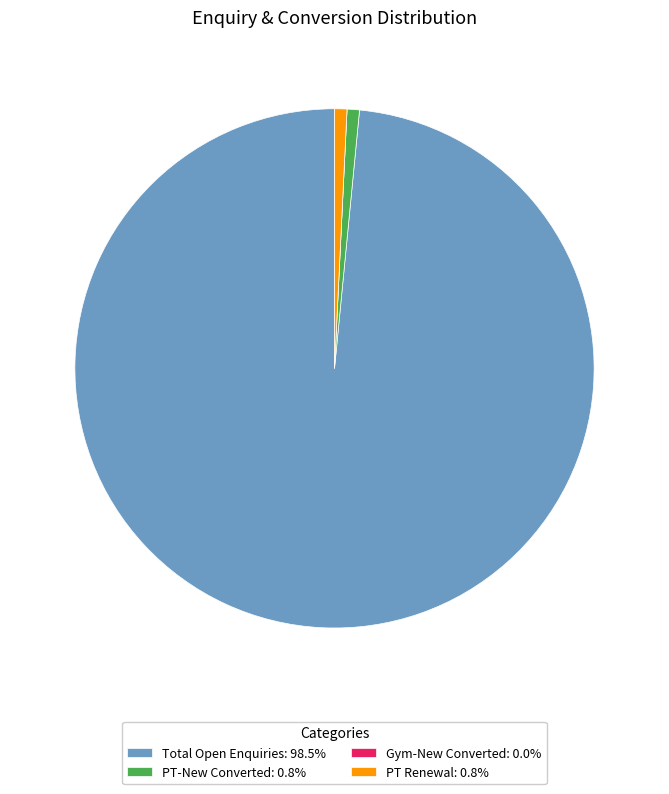

Do PT-New Converted: 0.8% and PT Renewal: 0.8% together represent more than half of the pie?

No